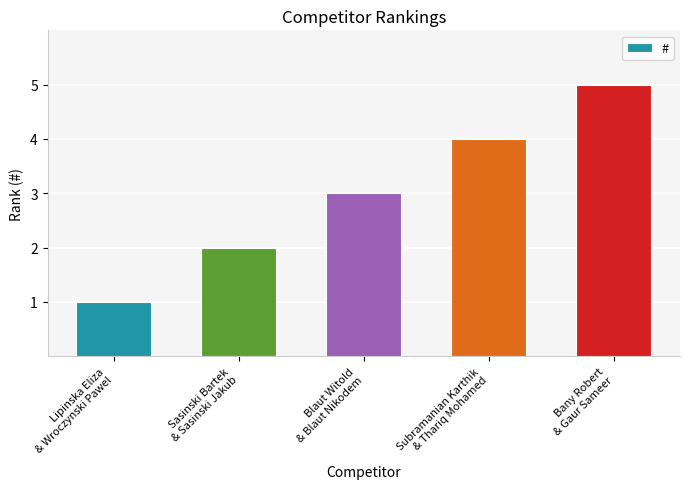

Reading left to right, transcribe all the data shown in this chart.

1	2	3	4	5